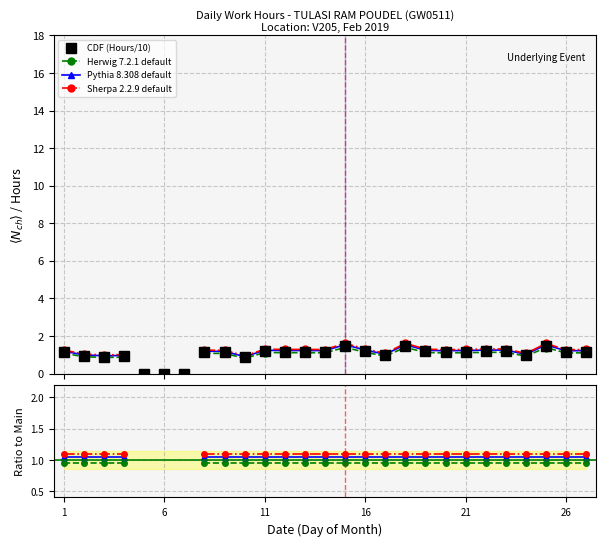

Where is the first local maximum?

4